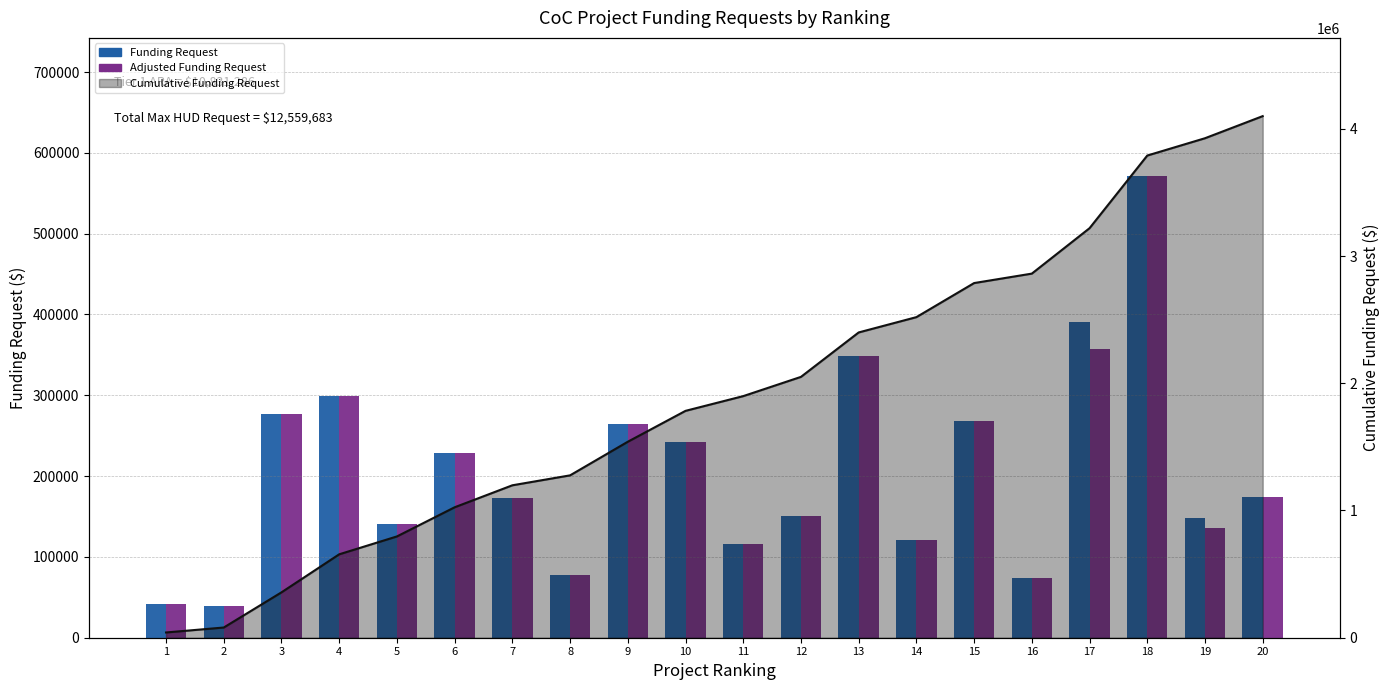

List the labels in order of Funding Request value, smallest first.

2, 1, 16, 8, 11, 14, 5, 19, 12, 7, 20, 6, 10, 9, 15, 3, 4, 13, 17, 18